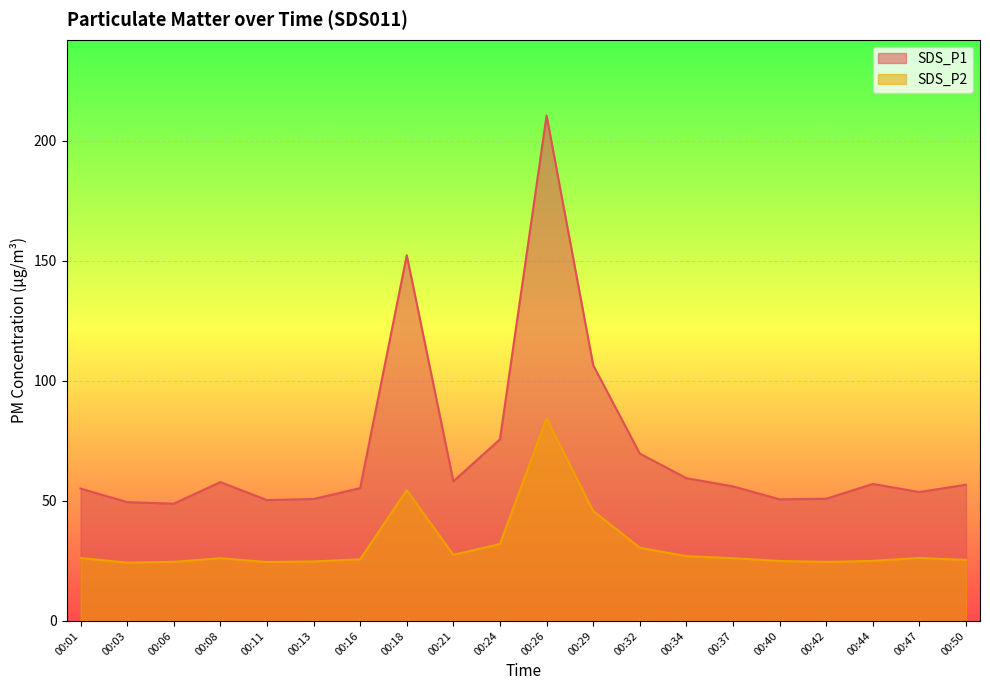

Which series has the largest total across all categories?

SDS_P1